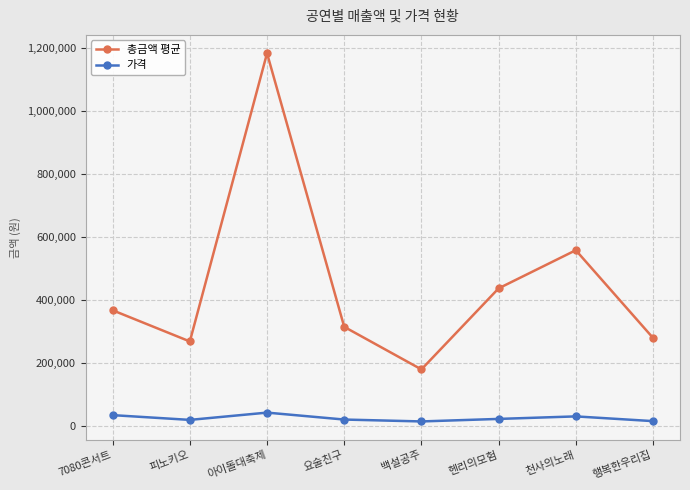

What is the average value of the 가격 series?

25488